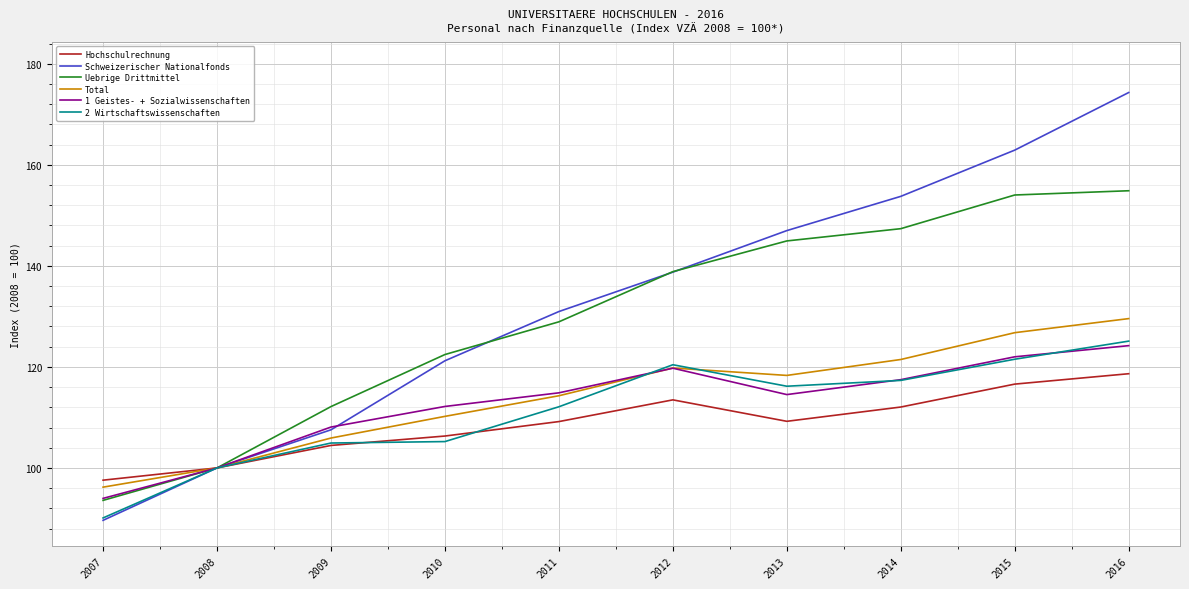

Which category has the lowest value in the Schweizerischer Nationalfonds series?

2007